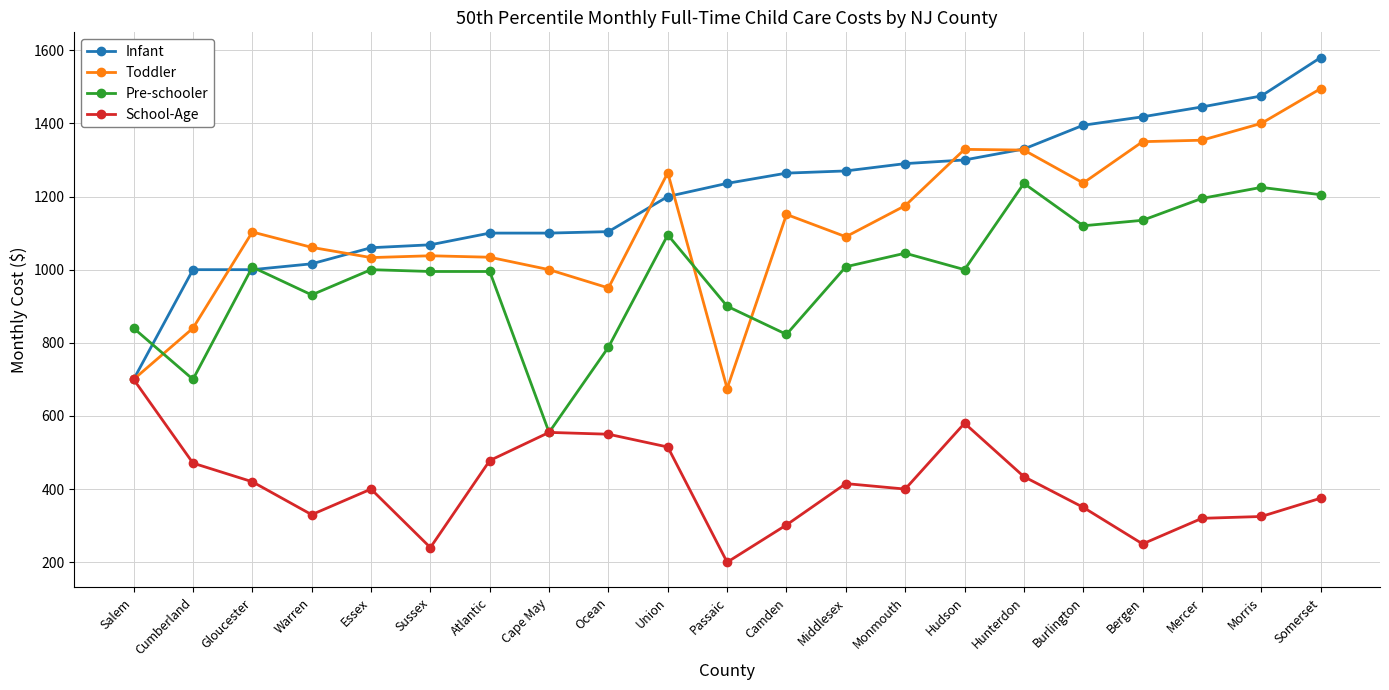

Which series has the largest total across all categories?

Infant